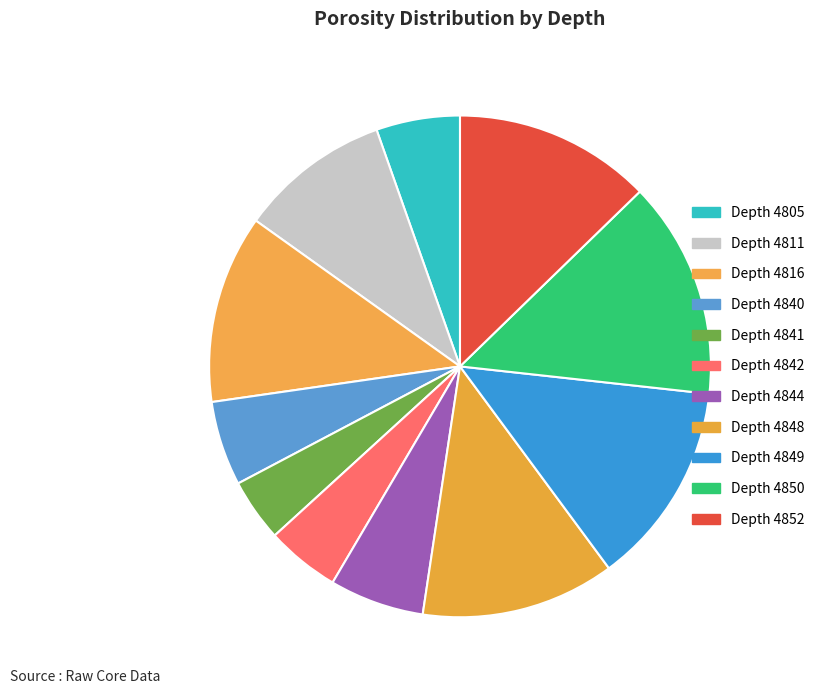

How many slices are in this pie chart?

11